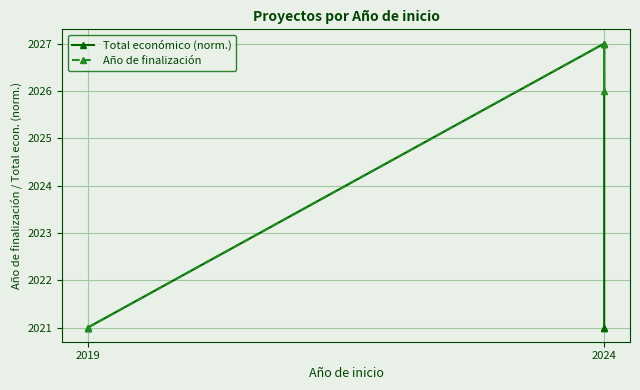

Is the value of Total económico (norm.) at 2019 greater than the value of Año de finalización at 2024?

No